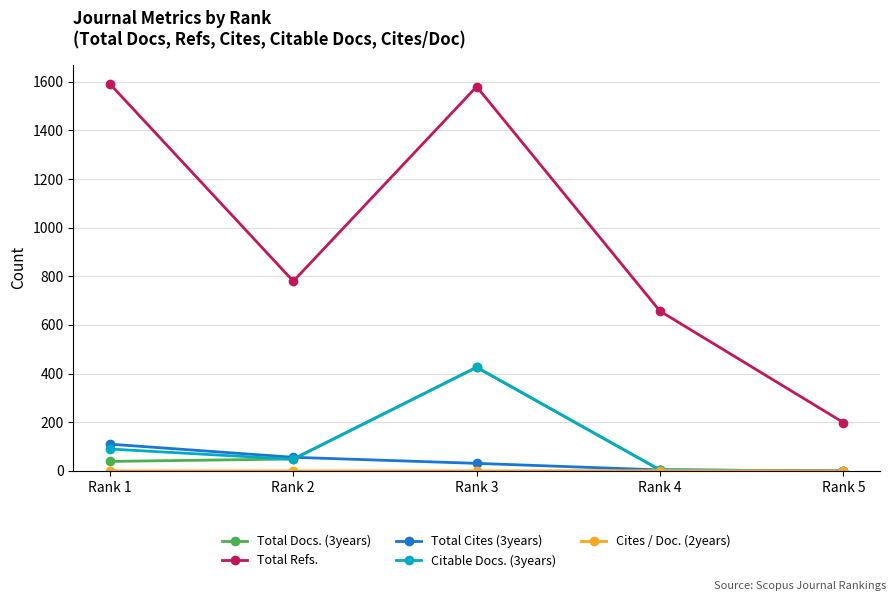

True or false: Total Docs. (3years) and Total Refs. intersect in this chart.

False